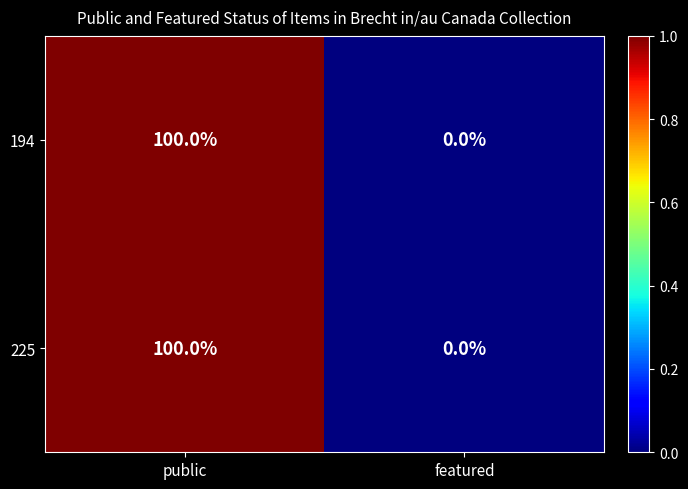

Reading right to left, extract all data points from this chart.

194: featured=0	public=100
225: featured=0	public=100